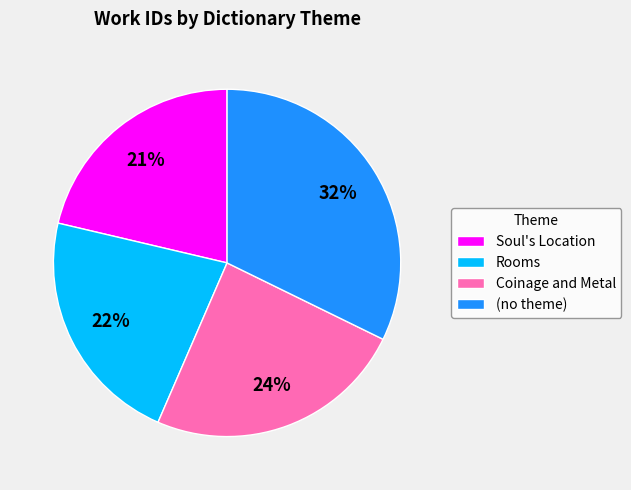

To the nearest percent, what is the difference between the largest and smallest slice percentages?

11%